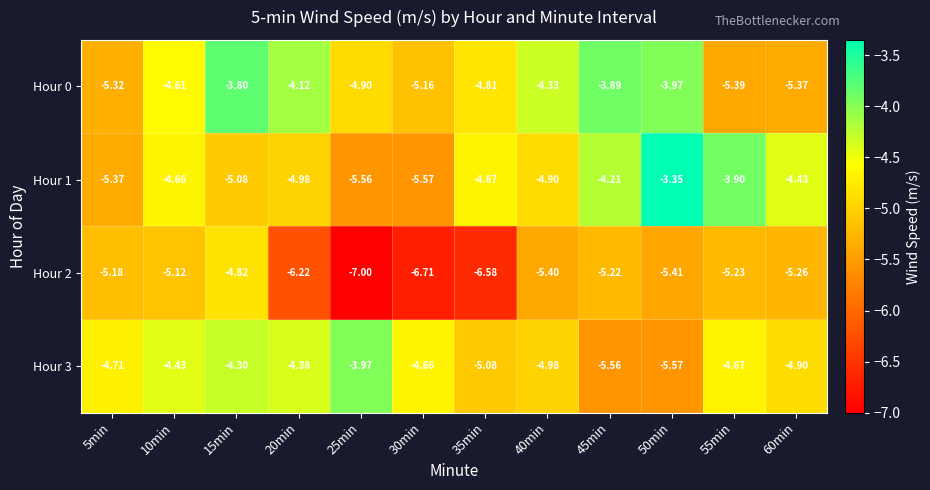

At which category is the sum across all series the highest?

15min